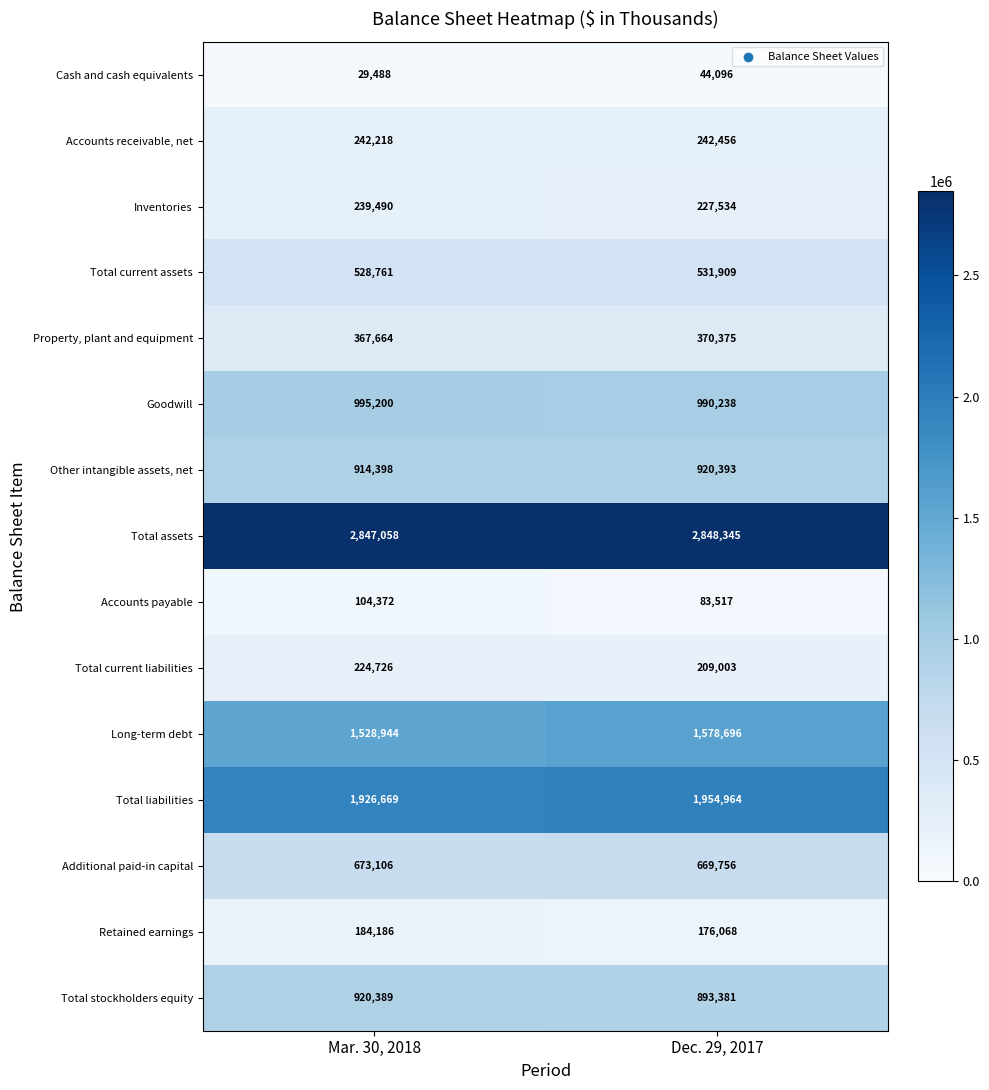

Reading left to right, list all the values displayed in this chart.

Cash and cash equivalents: 29488	44096
Accounts receivable, net: 242218	242456
Inventories: 239490	227534
Total current assets: 528761	531909
Property, plant and equipment: 367664	370375
Goodwill: 995200	990238
Other intangible assets, net: 914398	920393
Total assets: 2847058	2848345
Accounts payable: 104372	83517
Total current liabilities: 224726	209003
Long-term debt: 1528944	1578696
Total liabilities: 1926669	1954964
Additional paid-in capital: 673106	669756
Retained earnings: 184186	176068
Total stockholders equity: 920389	893381